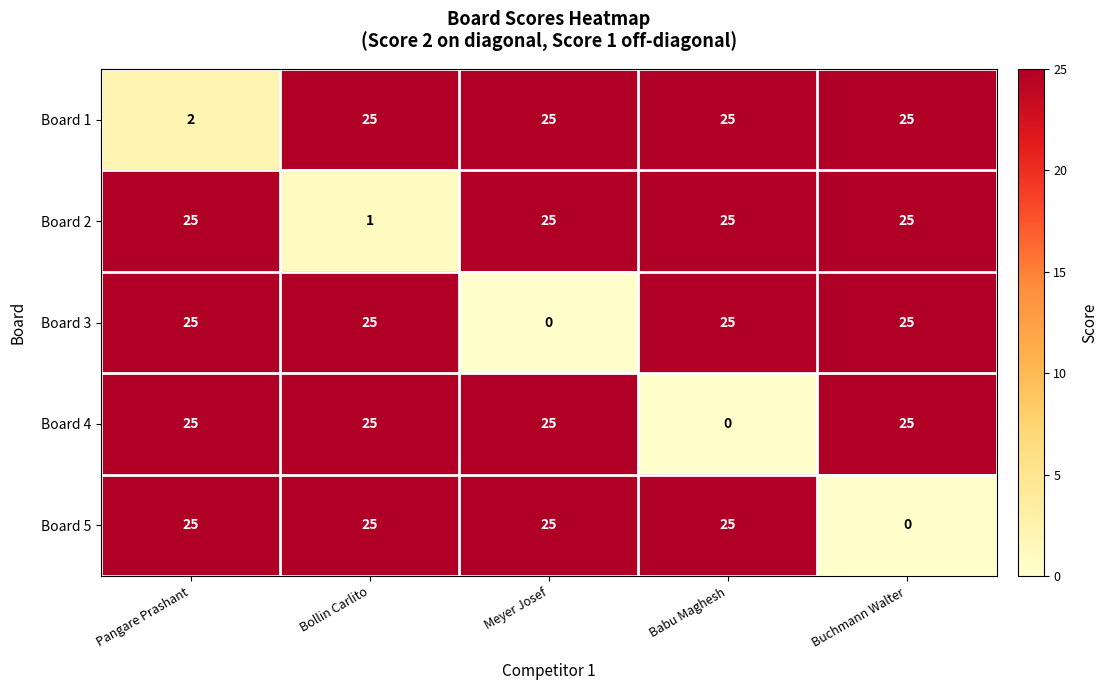

Which series changed the most between Bollin Carlito and Meyer Josef?

Board 3